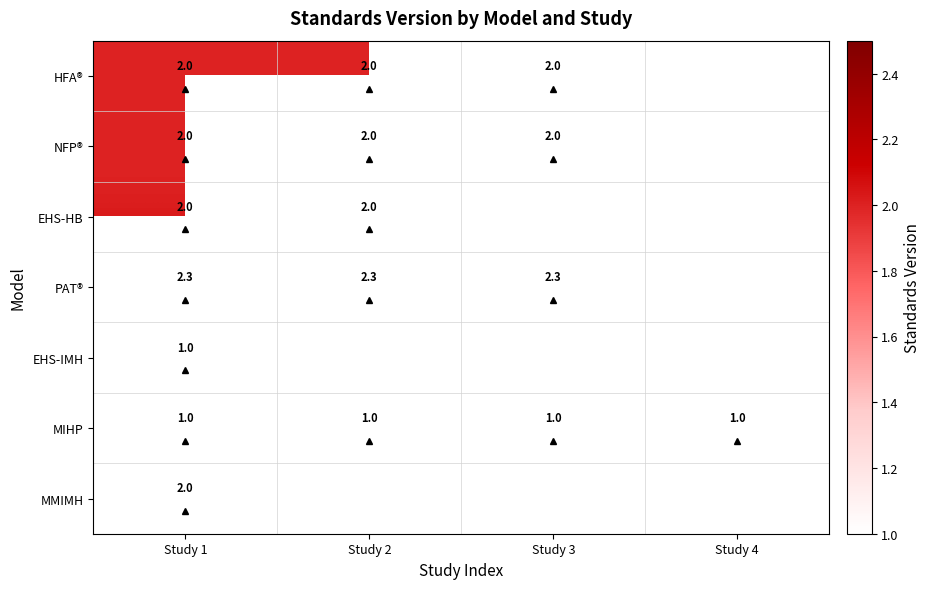

How many values in MMIMH are above zero?

1